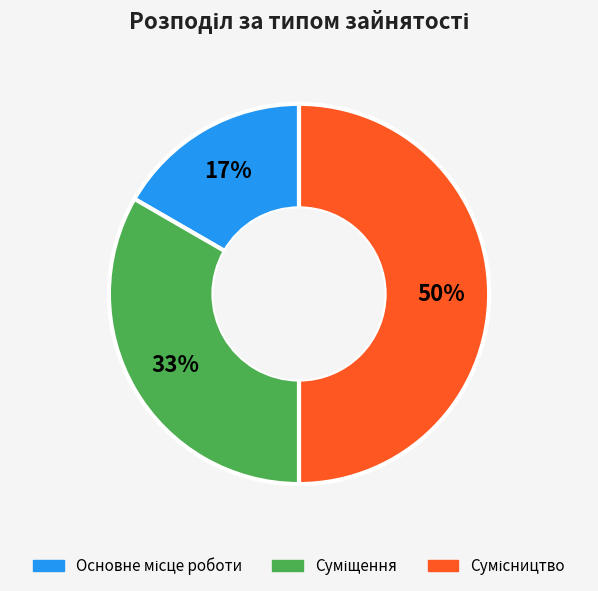

Count the number of slices in the pie.

3